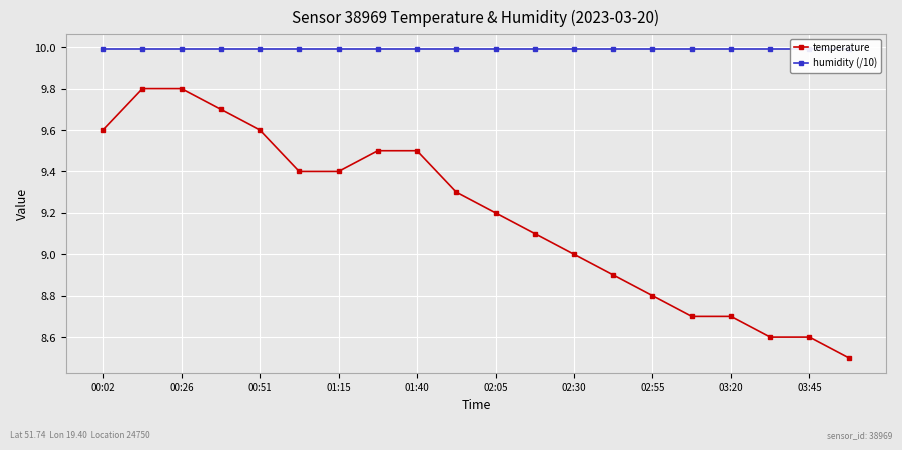

What is the minimum value for temperature?

8.5